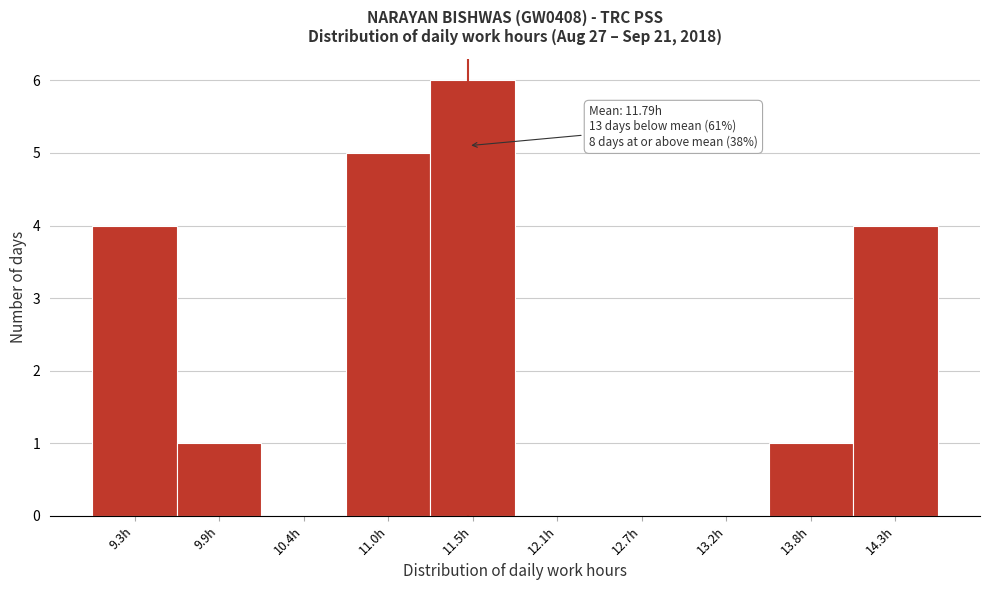

Reading left to right, list all the values displayed in this chart.

9.3h=4	9.9h=1	10.4h=0	11.0h=5	11.5h=6	12.1h=0	12.7h=0	13.2h=0	13.8h=1	14.3h=4